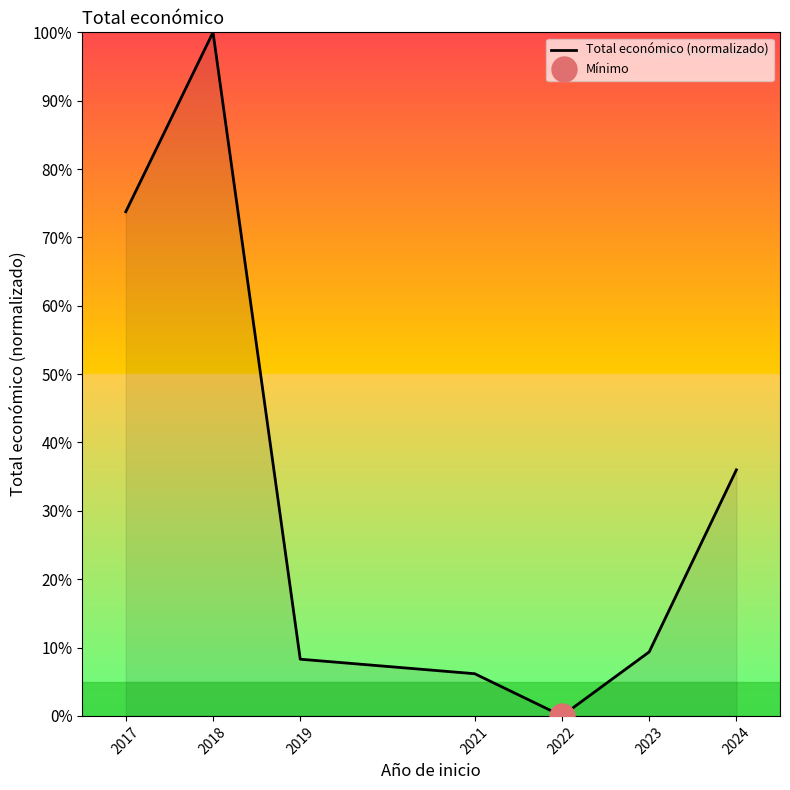

List the labels in order of value, smallest first.

2022, 2021, 2019, 2023, 2024, 2017, 2018